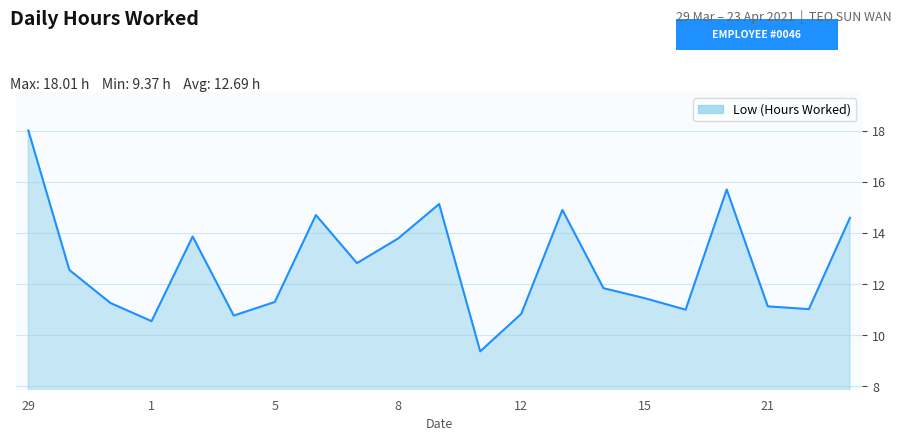

What is the difference between the maximum and minimum values?

8.6